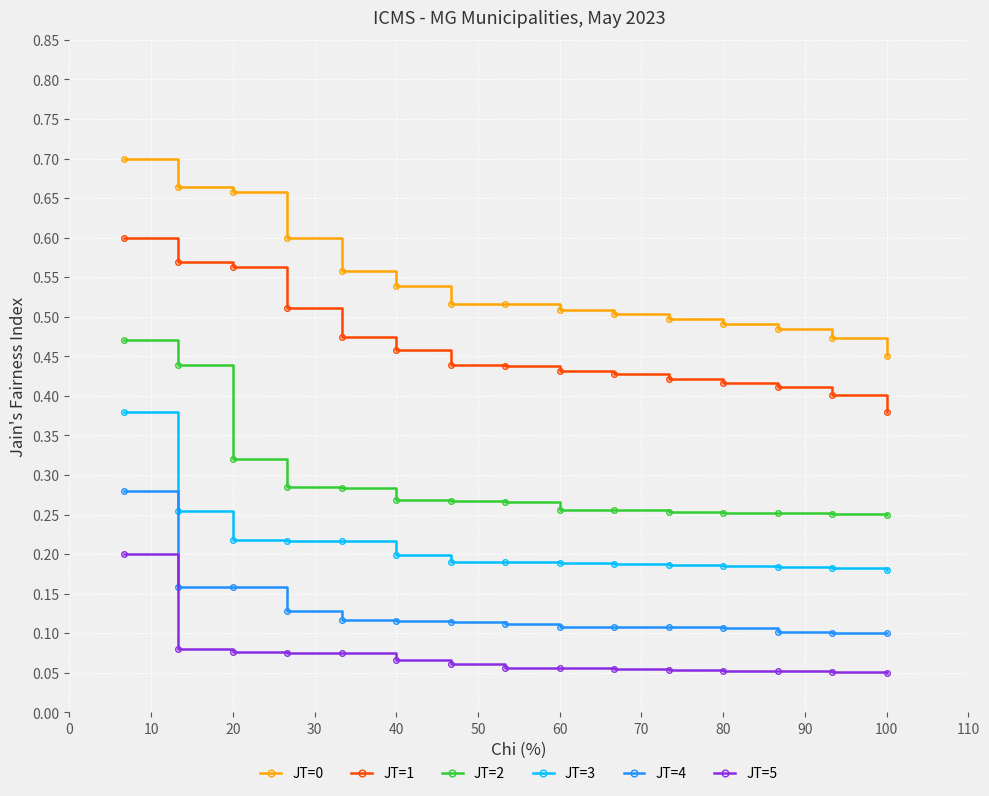

Count the JT=4 values in the range 0 to 1.

15